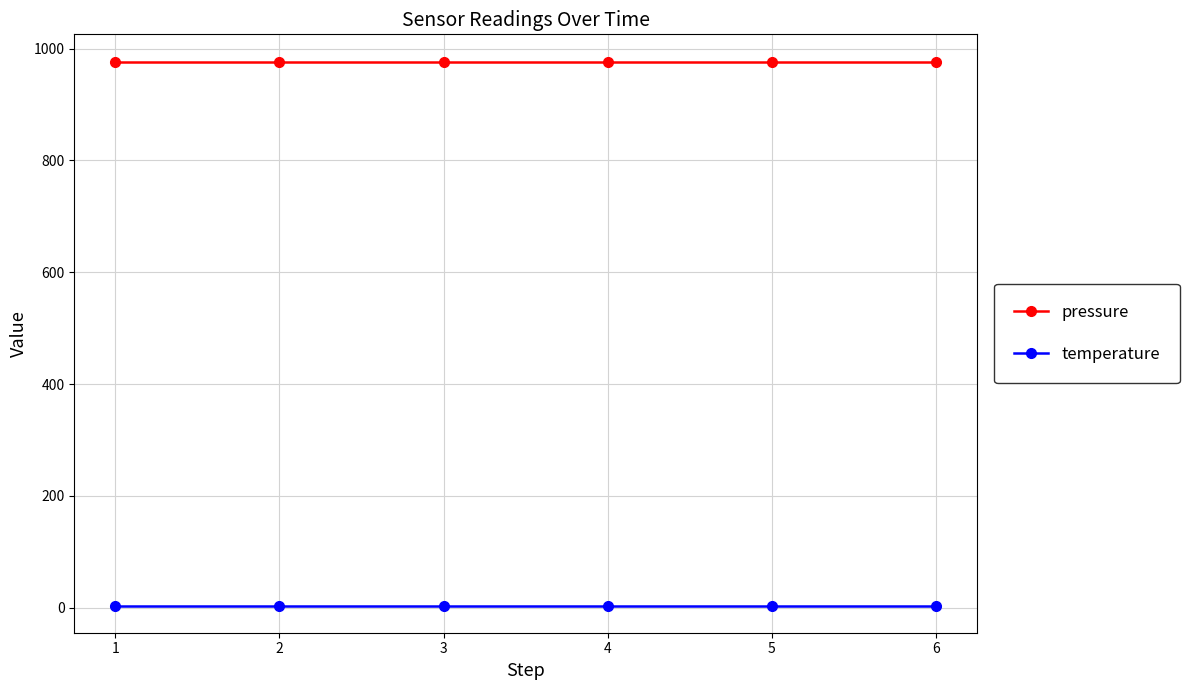

Is it true that pressure equals 1333 at 4?

False